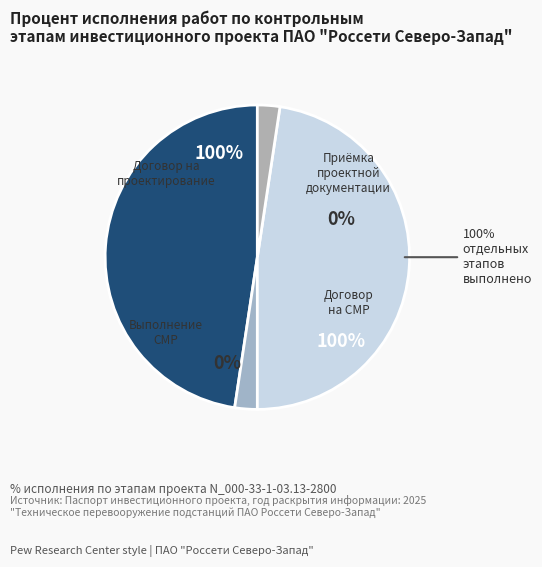

What percentage is the Заключение договора на выполнение СМР (100%) slice, to the nearest percent?

50%